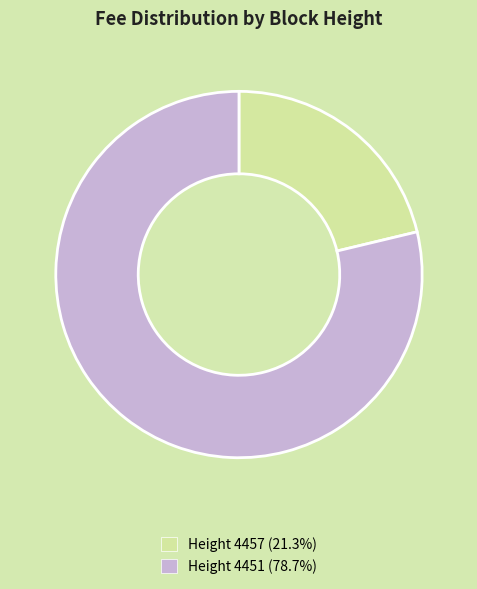

Is the sum of Height 4457 (21.3%) and Height 4451 (78.7%) greater than half?

Yes